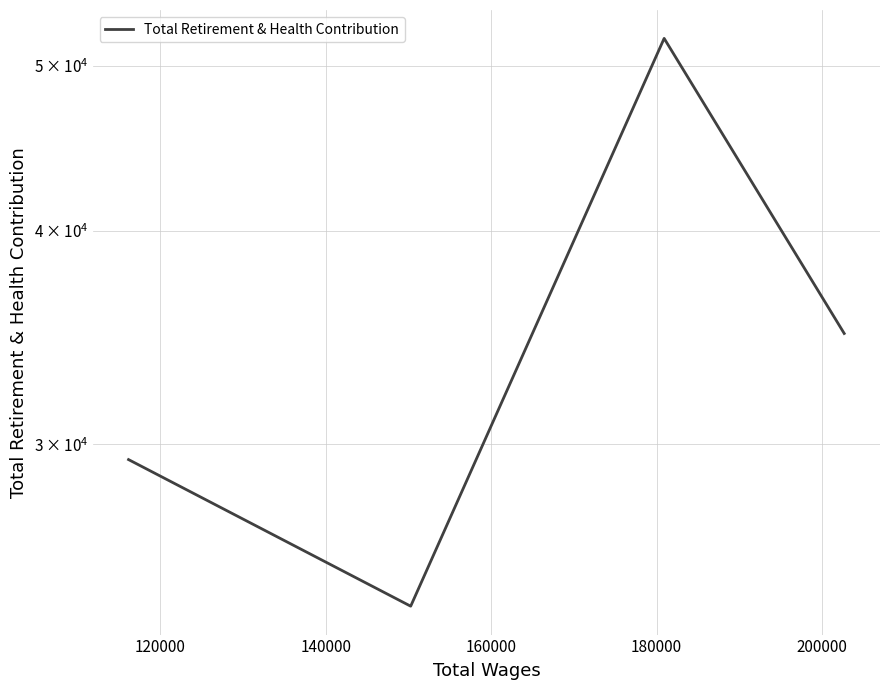

Does the chart display data point markers on the line(s)?

No